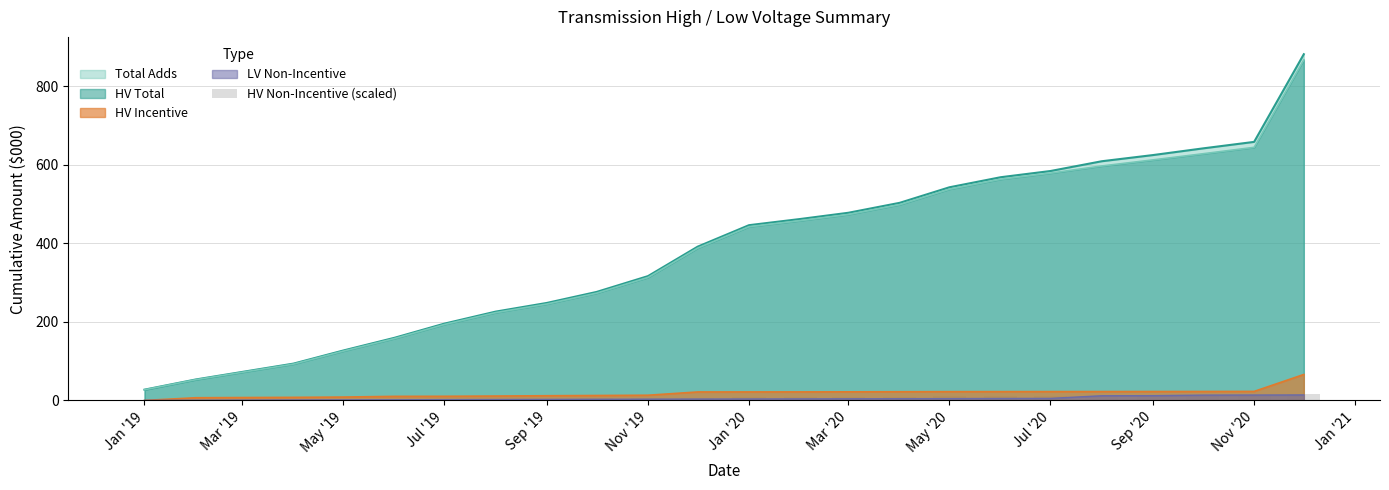

How many values are below 8?

12